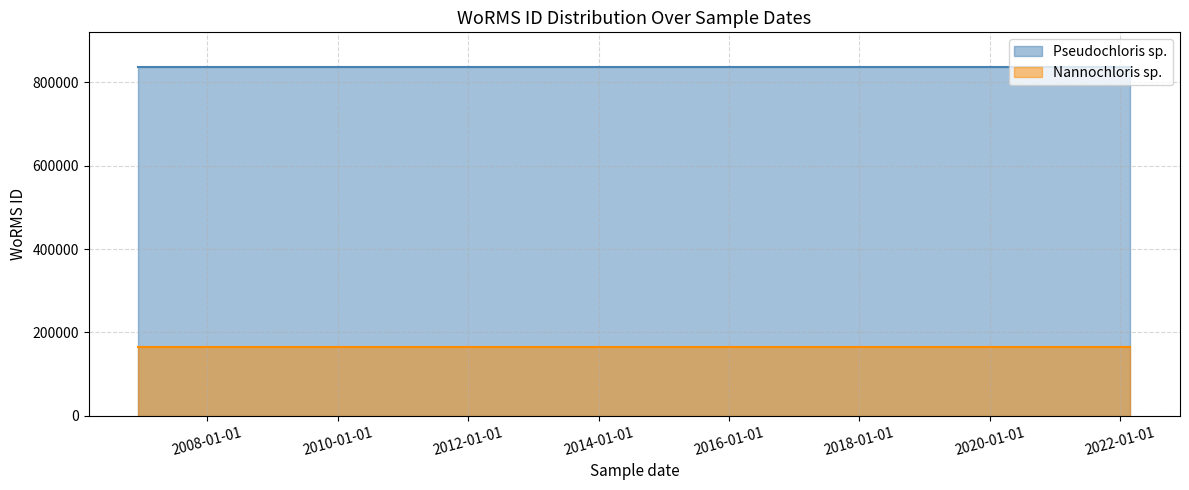

List the series in order of their peak value, lowest first.

Nannochloris sp., Pseudochloris sp.